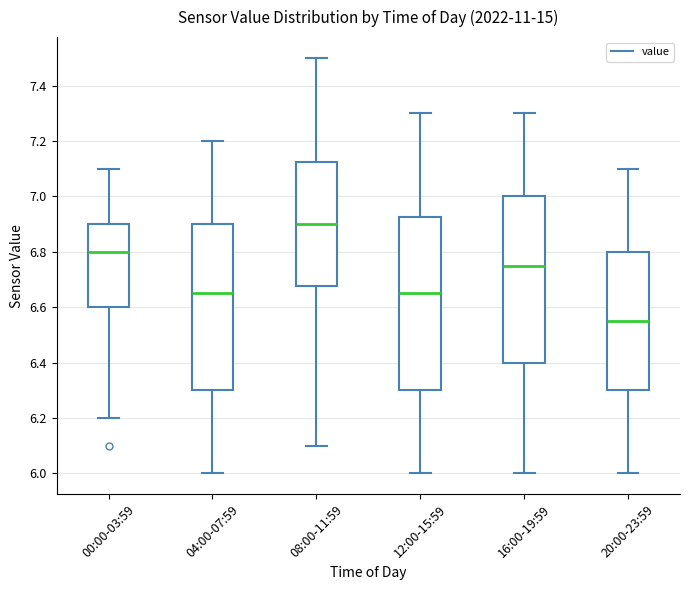

Reading left to right, transcribe this box plot: for each box, give where its median line is, the range the box spans, and where its two whiskers end, as read against the y-axis. The values are not printed on the chart, so give them approximately, as read against the axis.

00:00-03:59: median 6.80, box 6.60 to 6.90, whiskers 6.20 to 7.10
04:00-07:59: median 6.66, box 6.30 to 6.90, whiskers 6.00 to 7.20
08:00-11:59: median 6.90, box 6.68 to 7.12, whiskers 6.10 to 7.50
12:00-15:59: median 6.66, box 6.30 to 6.92, whiskers 6.00 to 7.30
16:00-19:59: median 6.76, box 6.40 to 7.00, whiskers 6.00 to 7.30
20:00-23:59: median 6.56, box 6.30 to 6.80, whiskers 6.00 to 7.10